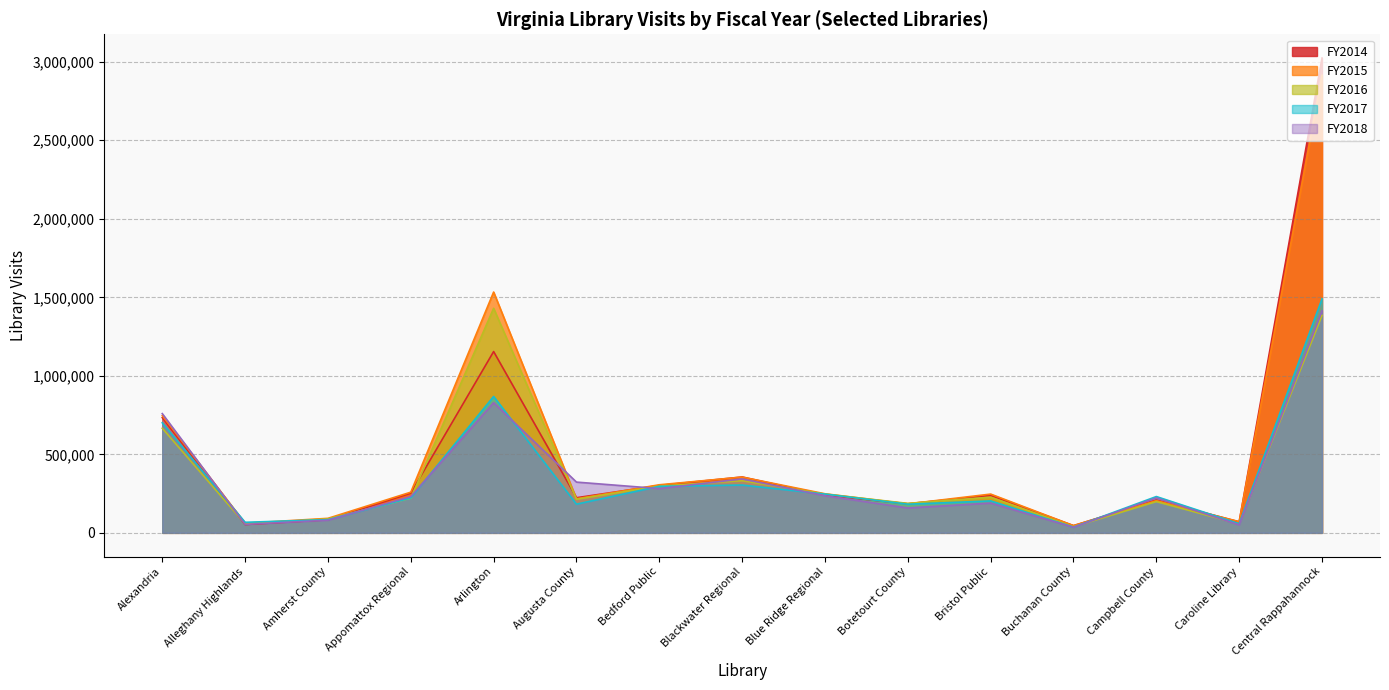

At which category is the sum across all series the highest?

Central Rappahannock